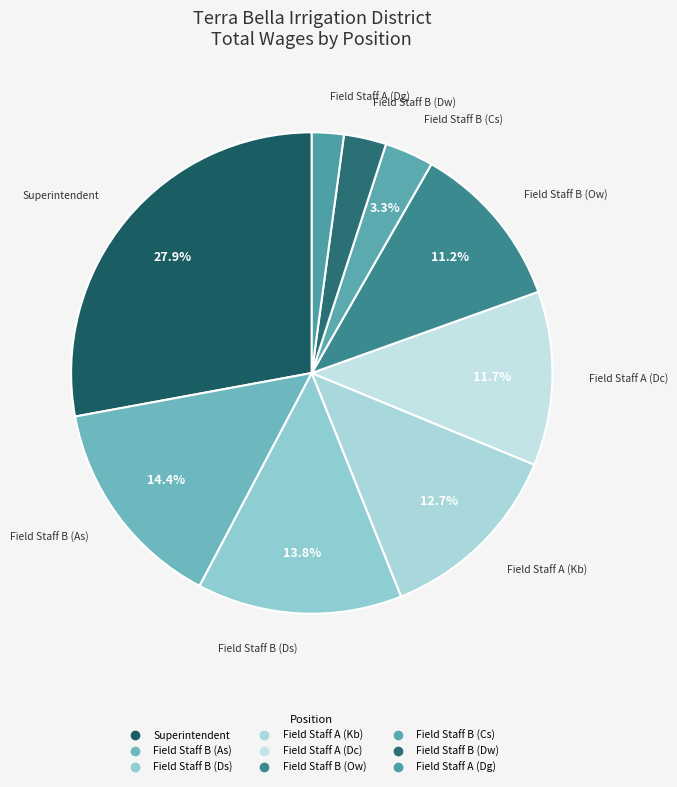

What is the total percentage of Field Staff B (Ds) and Field Staff B (Cs)?

17.1%